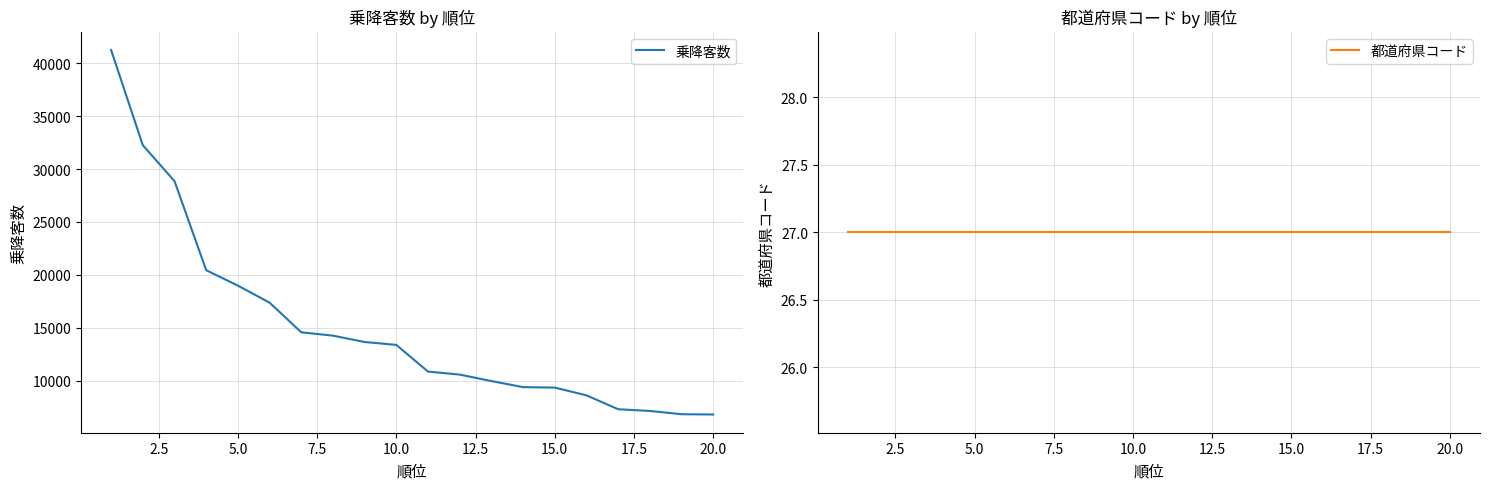

The value of 乗降客数 at 15.0 is 2987. True or false?

False